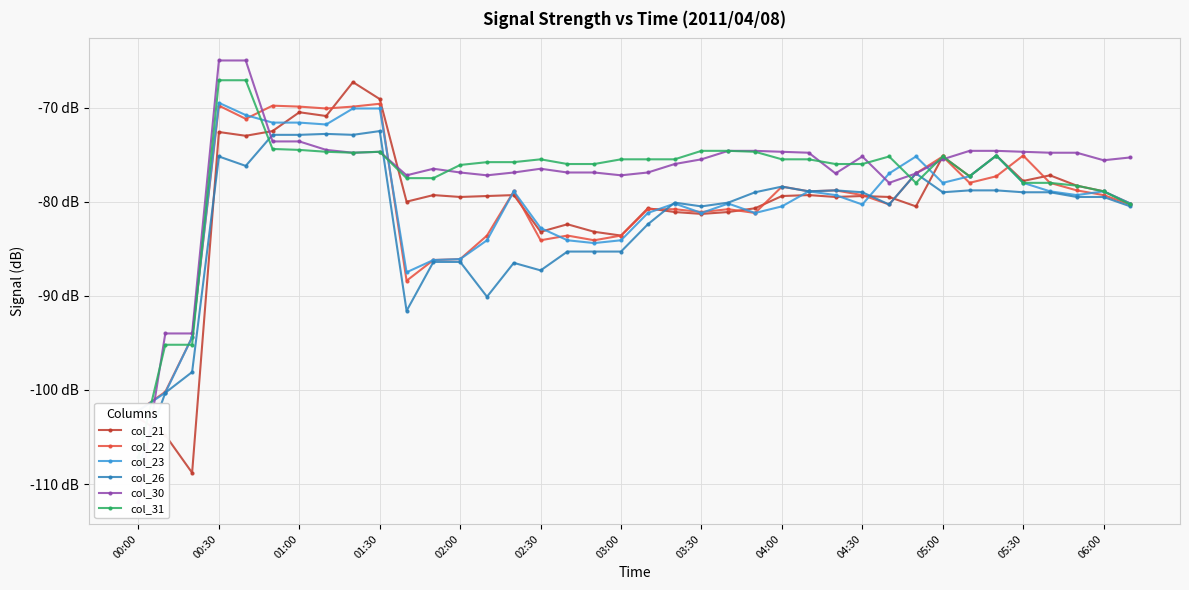

The value of col_31 at 34 is -78.0. True or false?

True